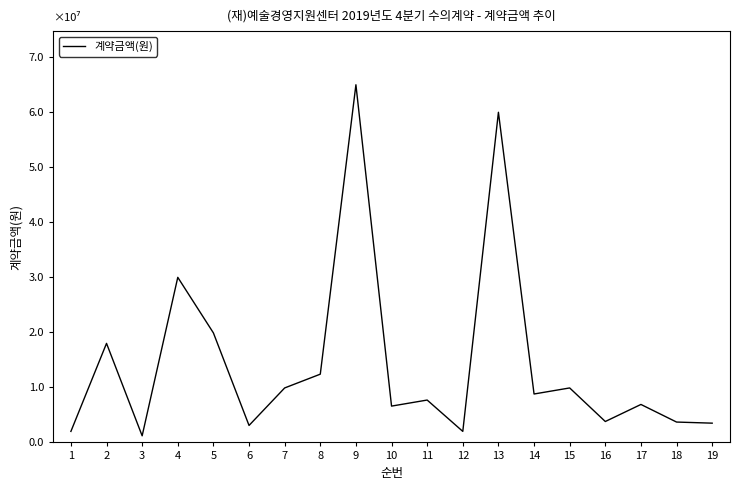

The value at 10 is 10815220. True or false?

False